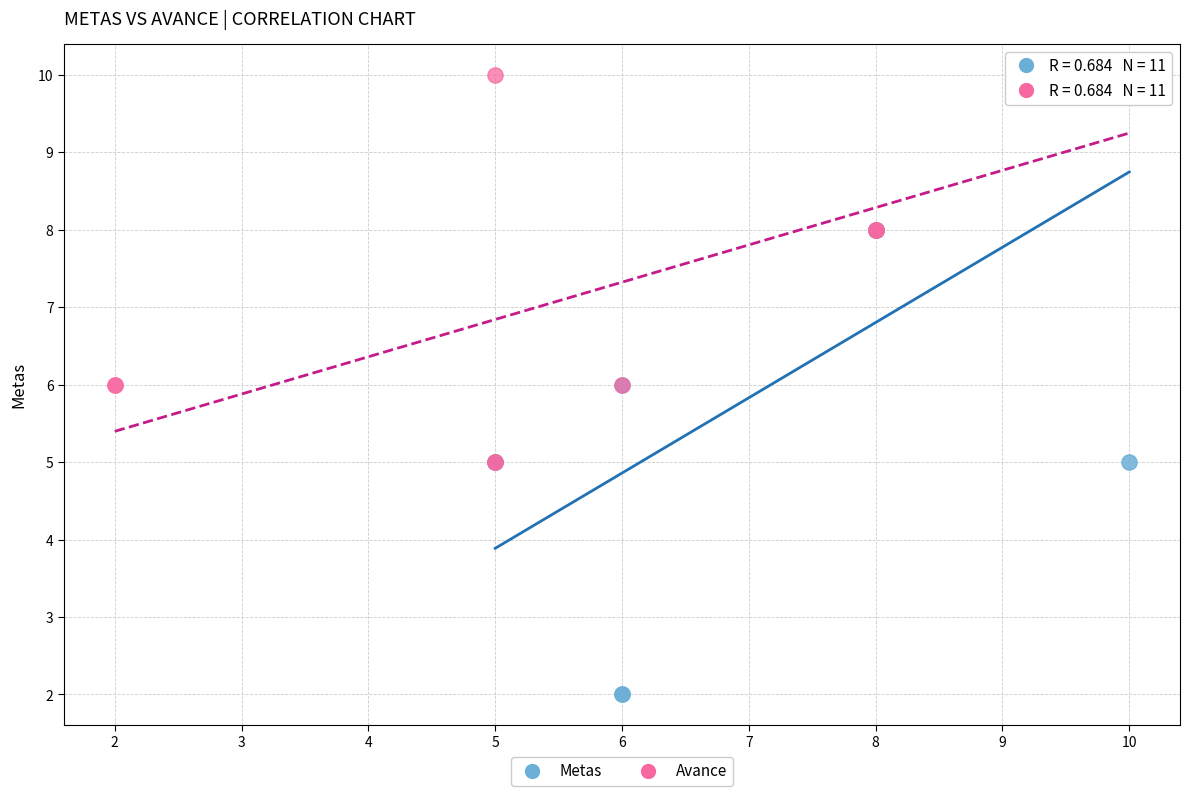

Which series has the largest Y range (max minus min)?

Metas